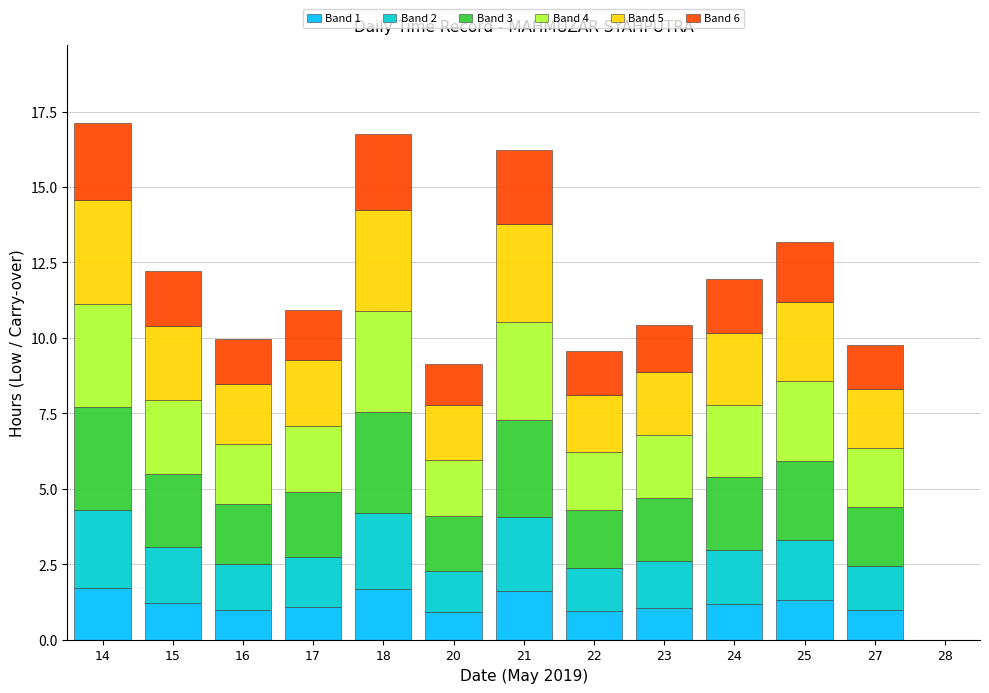

What is the maximum value for Band 1?

1.7